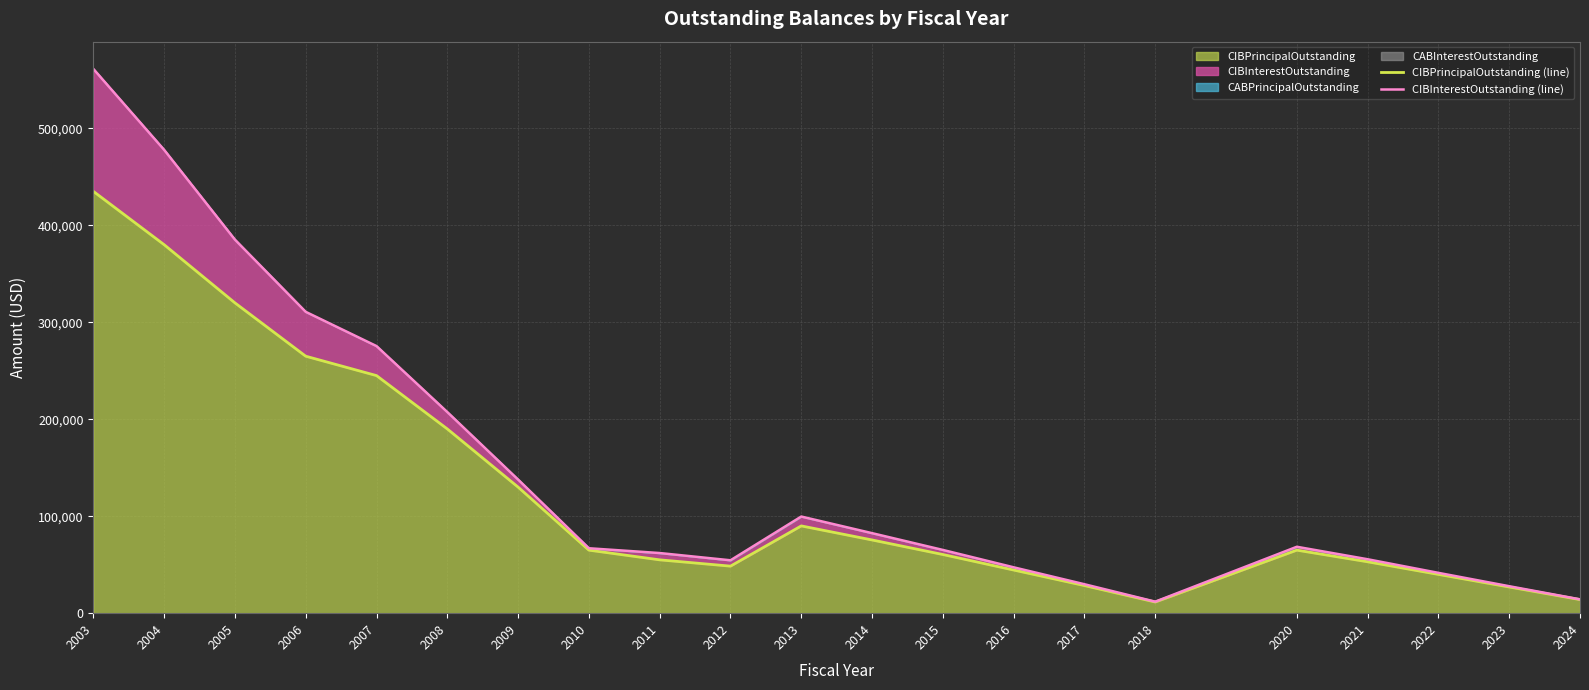

How many lines are shown in the chart?

2